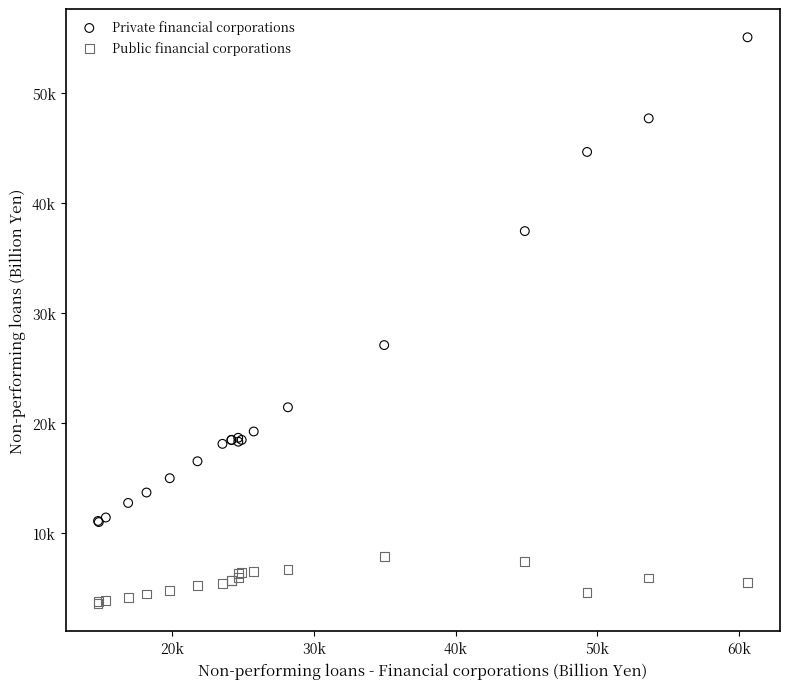

Which series reaches the minimum Y coordinate?

Public financial corporations